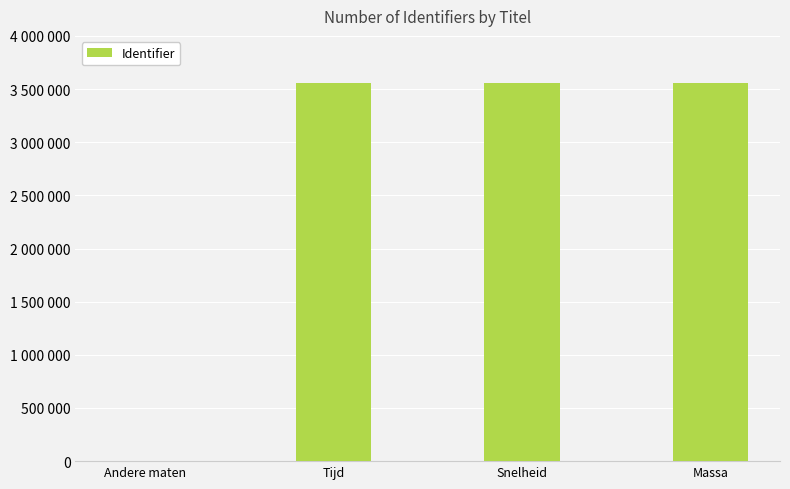

True or false: the data shows 1637310 at Massa.

False